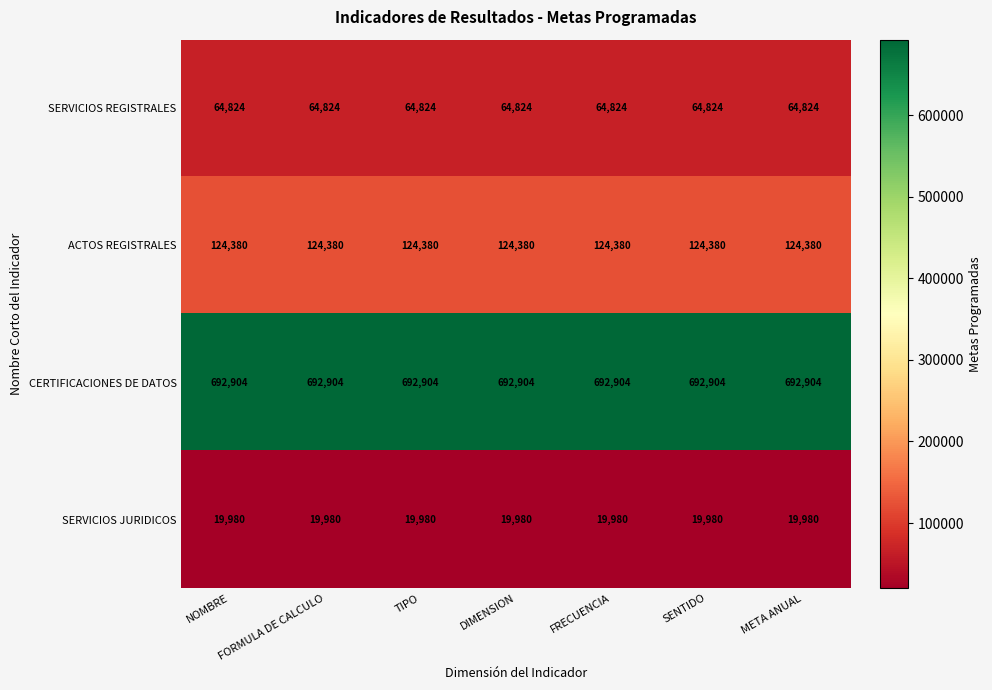

The SERVICIOS JURIDICOS series shows 19980 at META ANUAL. True or false?

True